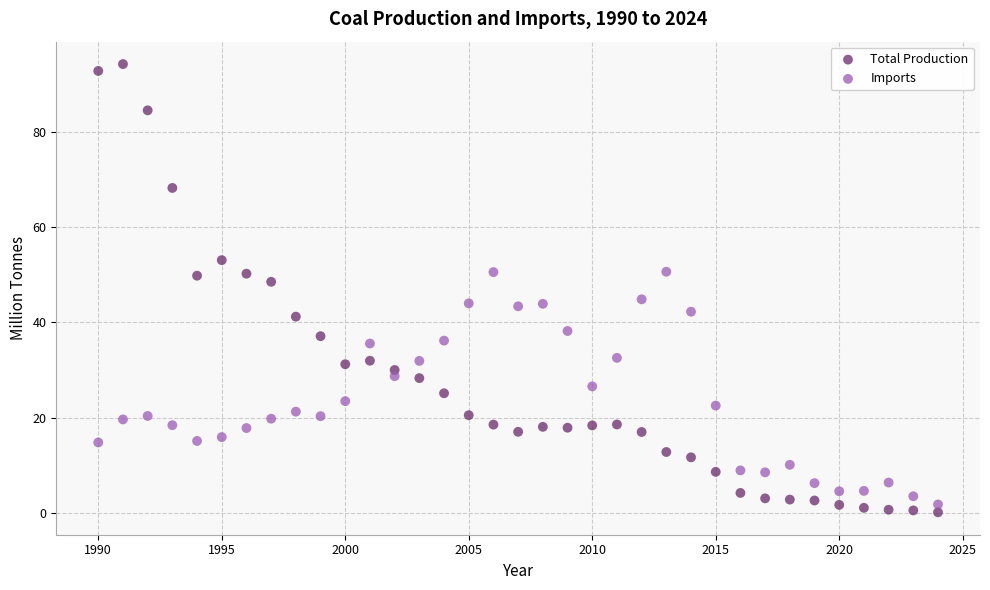

Across all data points, what is the range of X values (max minus min)?

34.0